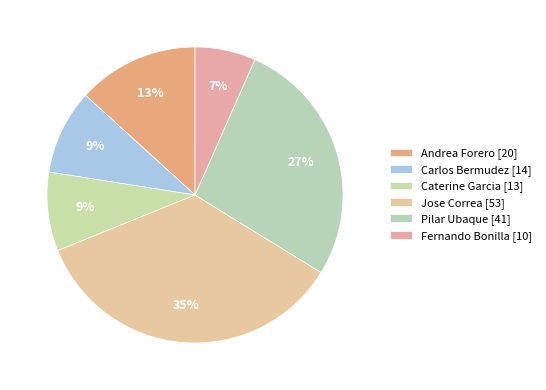

What is the change in value from Andrea Forero to Pilar Ubaque?

+21